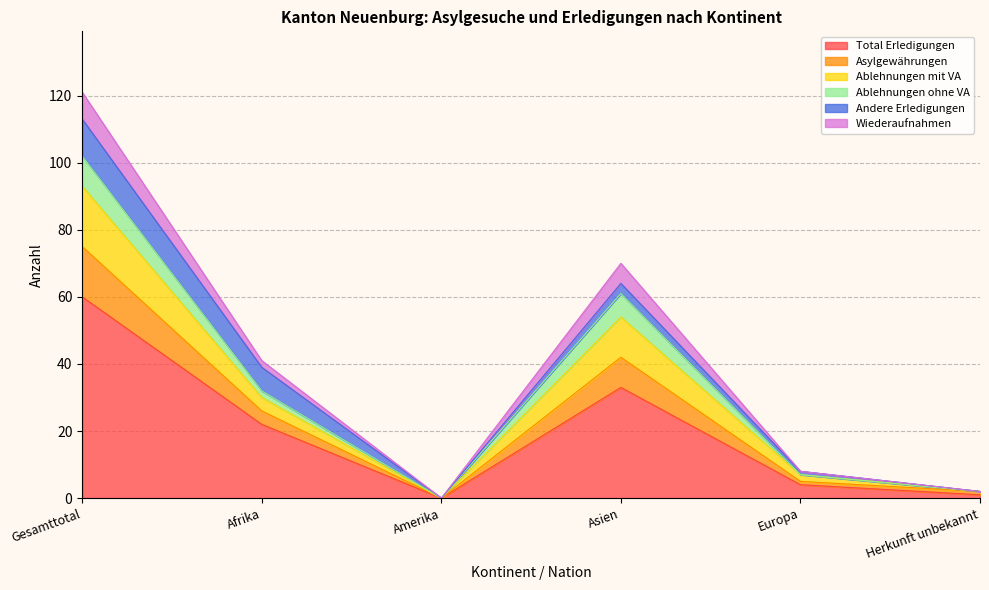

Which category has the highest value in the Total Erledigungen series?

Gesamttotal